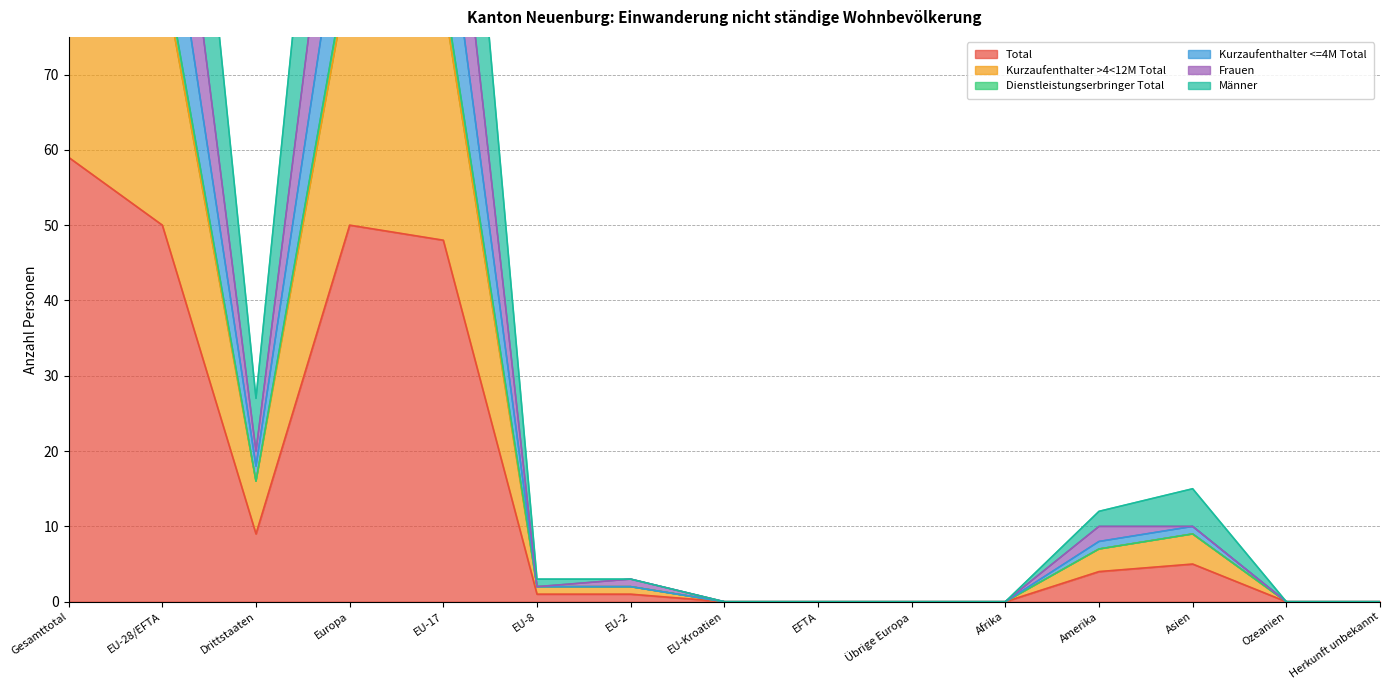

Where is the first local minimum for Total?

Drittstaaten